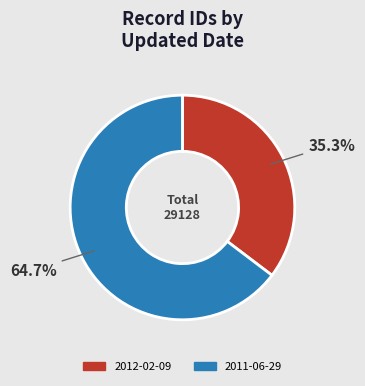

Between 2011-06-29 and 2012-02-09, which is larger?

2011-06-29